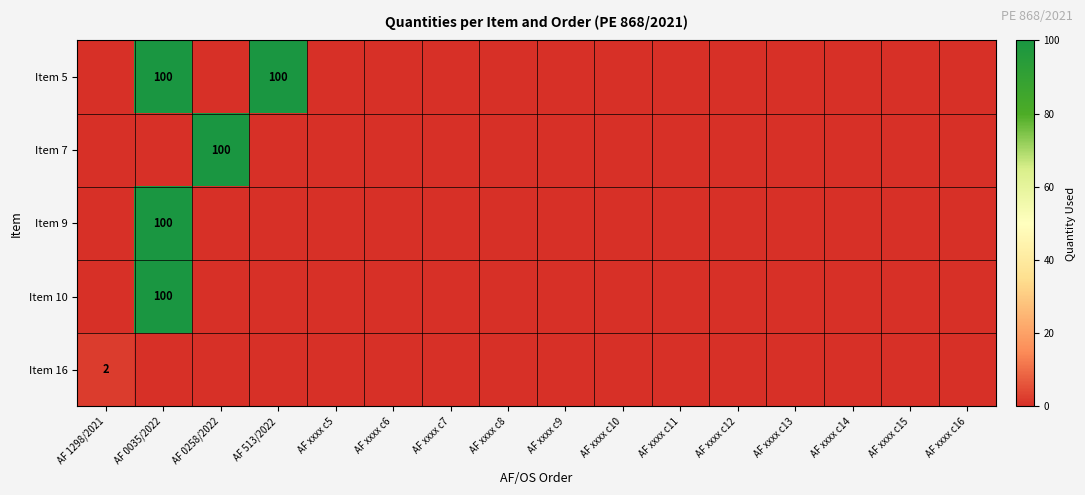

Is the value of Item 10 at AF xxxx c7 greater than the value of Item 16 at AF xxxx c16?

No